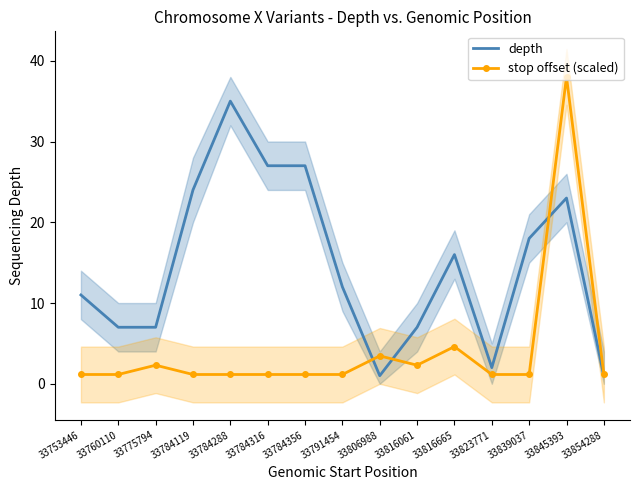

True or false: depth has more than 1 interior local peaks.

True